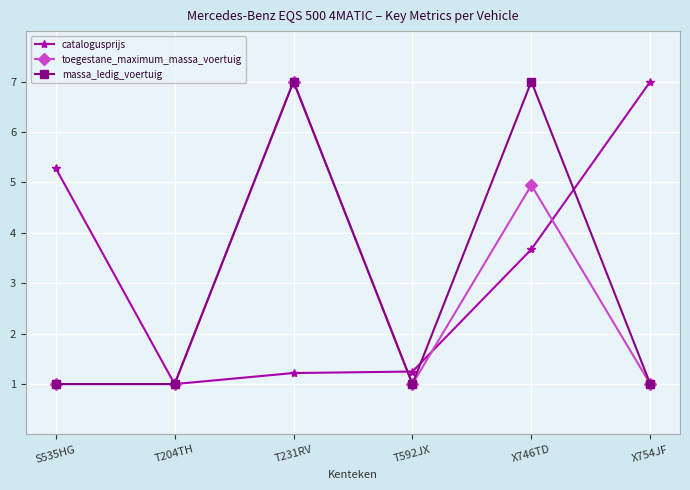

Reading left to right, list all the values displayed in this chart.

catalogusprijs: 5.3	1.0	1.2	1.2	3.7	7.0
toegestane_maximum_massa_voertuig: 1.0	1.0	7.0	1.0	4.9	1.0
massa_ledig_voertuig: 1.0	1.0	7.0	1.0	7.0	1.0